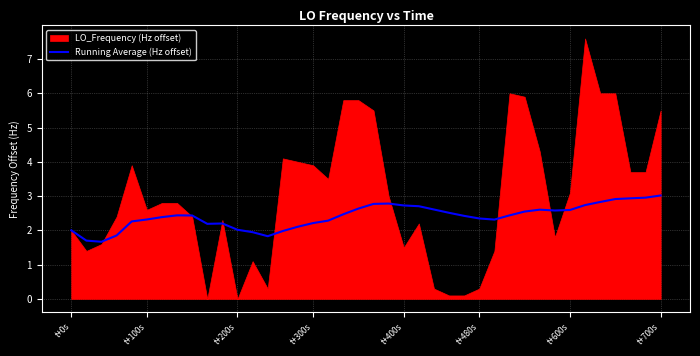

True or false: Running Average (Hz offset) has a value of 2.0 at t+0s.

True